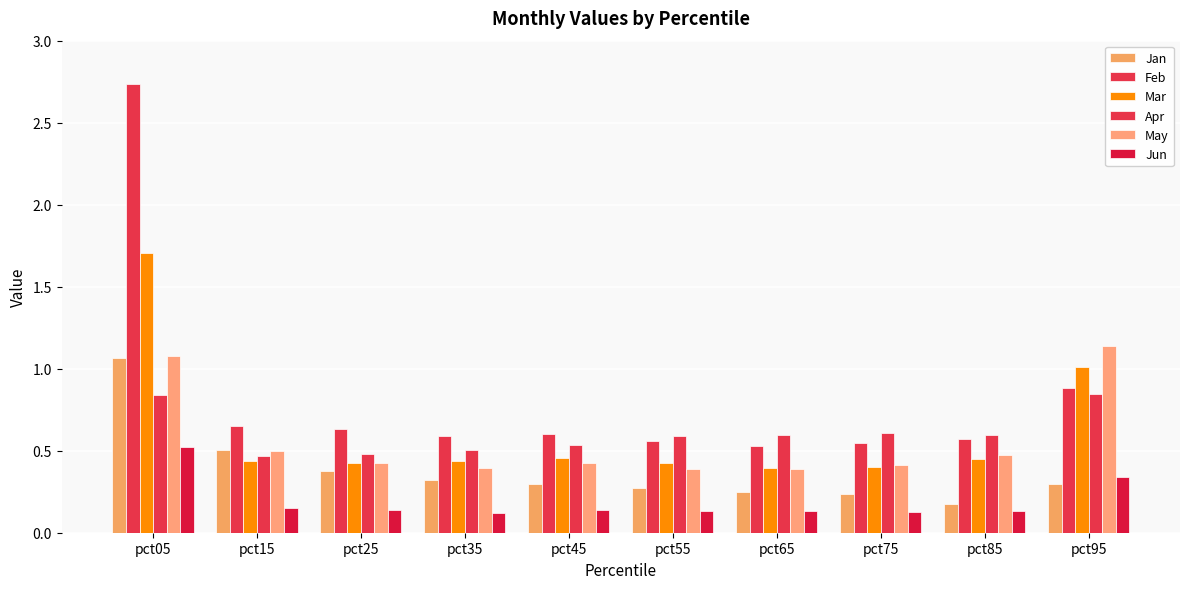

List the labels in order of Apr value, largest first.

pct95, pct05, pct75, pct85, pct65, pct55, pct45, pct35, pct25, pct15